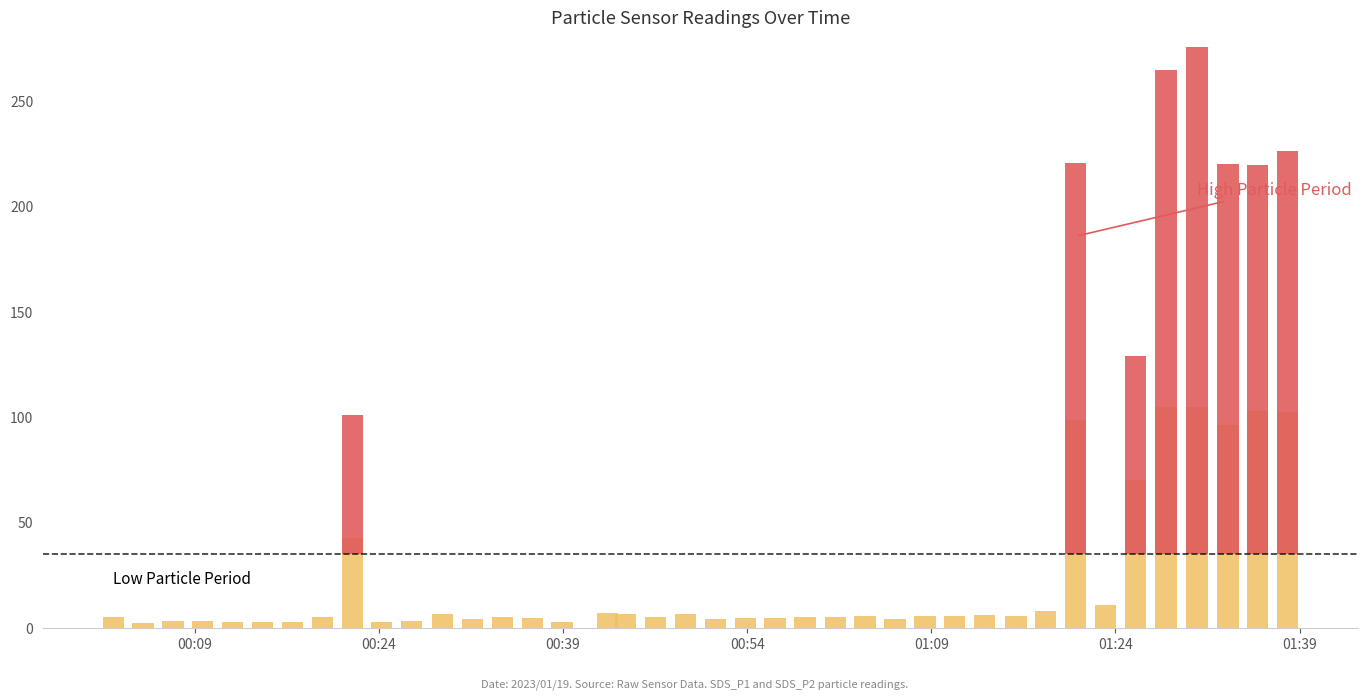

What are all the series names shown in the legend?

SDS_P1, SDS_P2